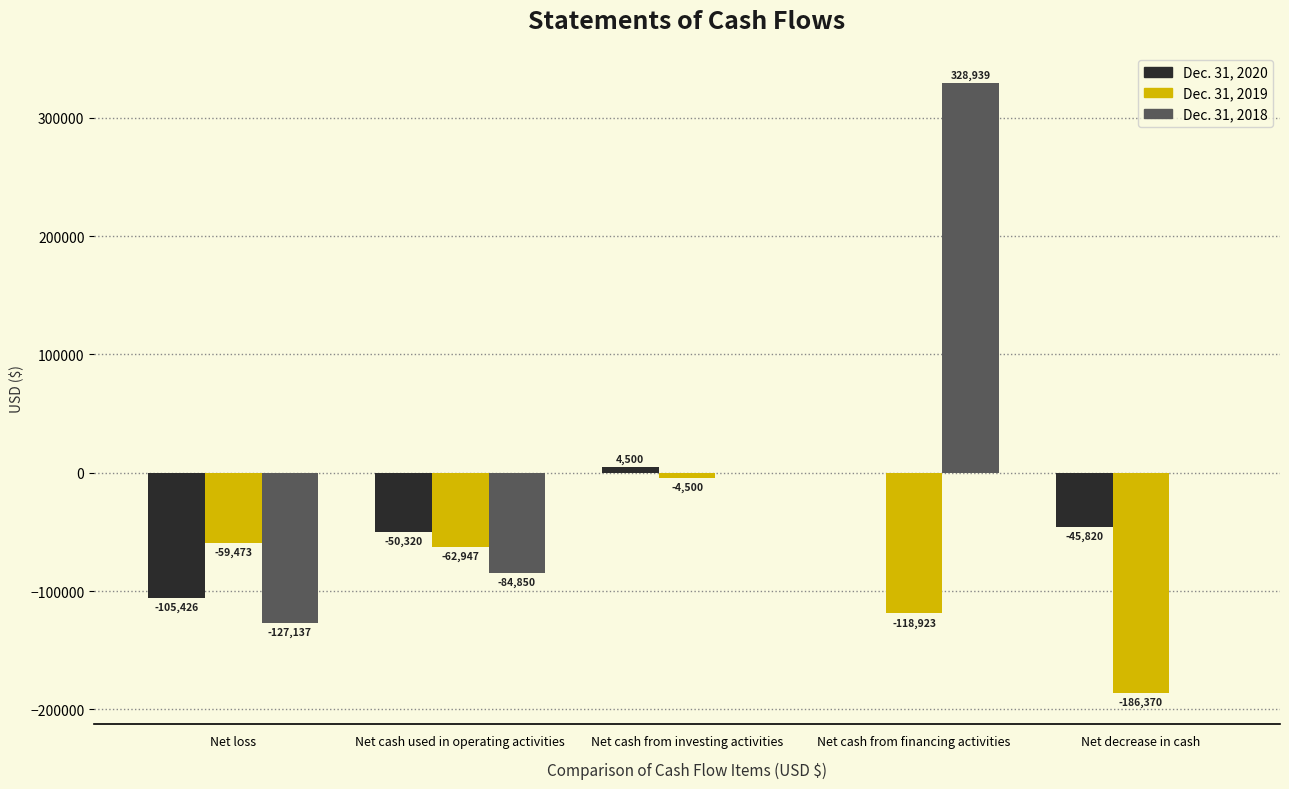

At which label is Dec. 31, 2020 closest to -50463?

Net cash used in operating activities